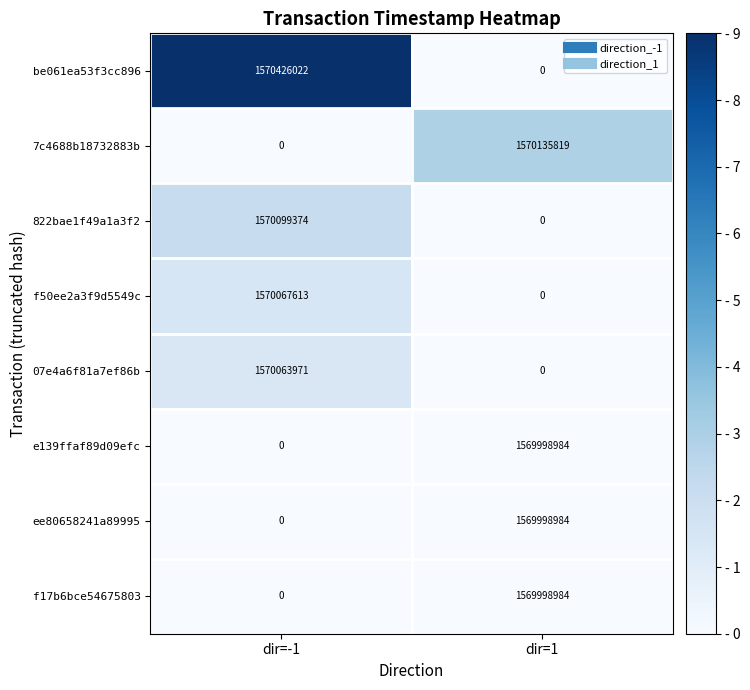

The ee80658241a89995 series shows 0 at dir=-1. True or false?

True